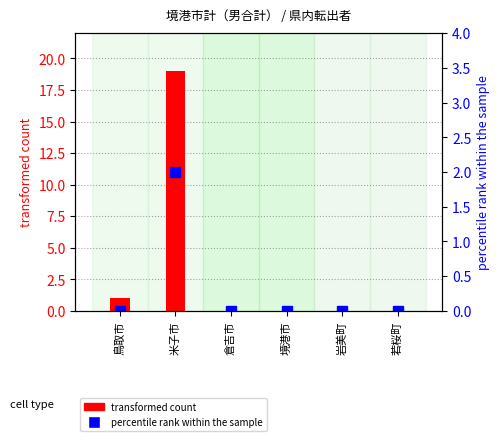

Are the bars grouped side by side (vs. stacked)?

Yes